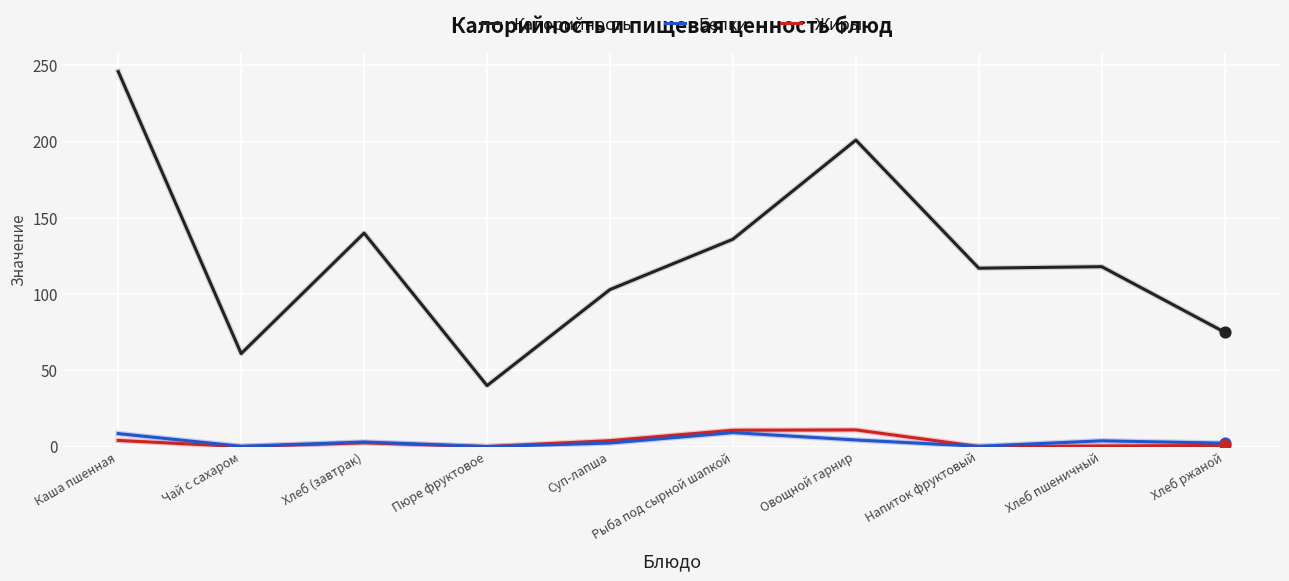

What are all the series names shown in the legend?

Калорийность, Белки, Жиры